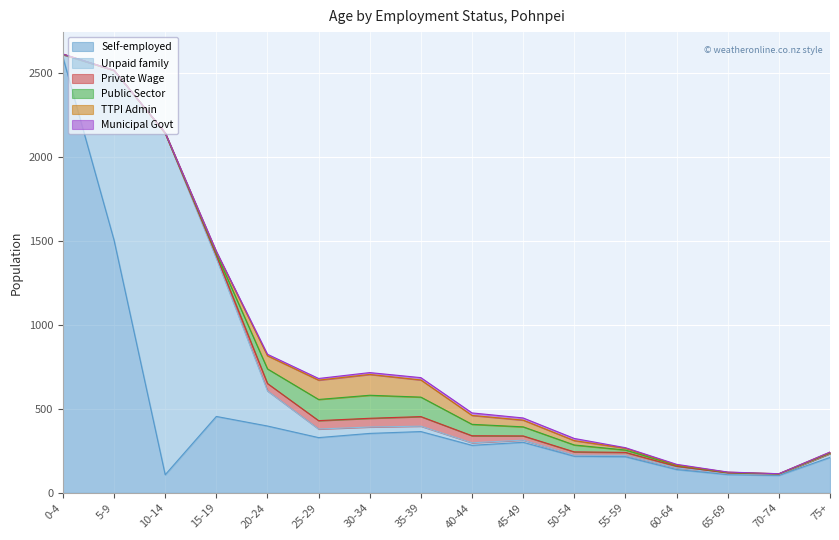

Which series ends up on top after the final intersection of Unpaid family and Municipal Govt?

Unpaid family